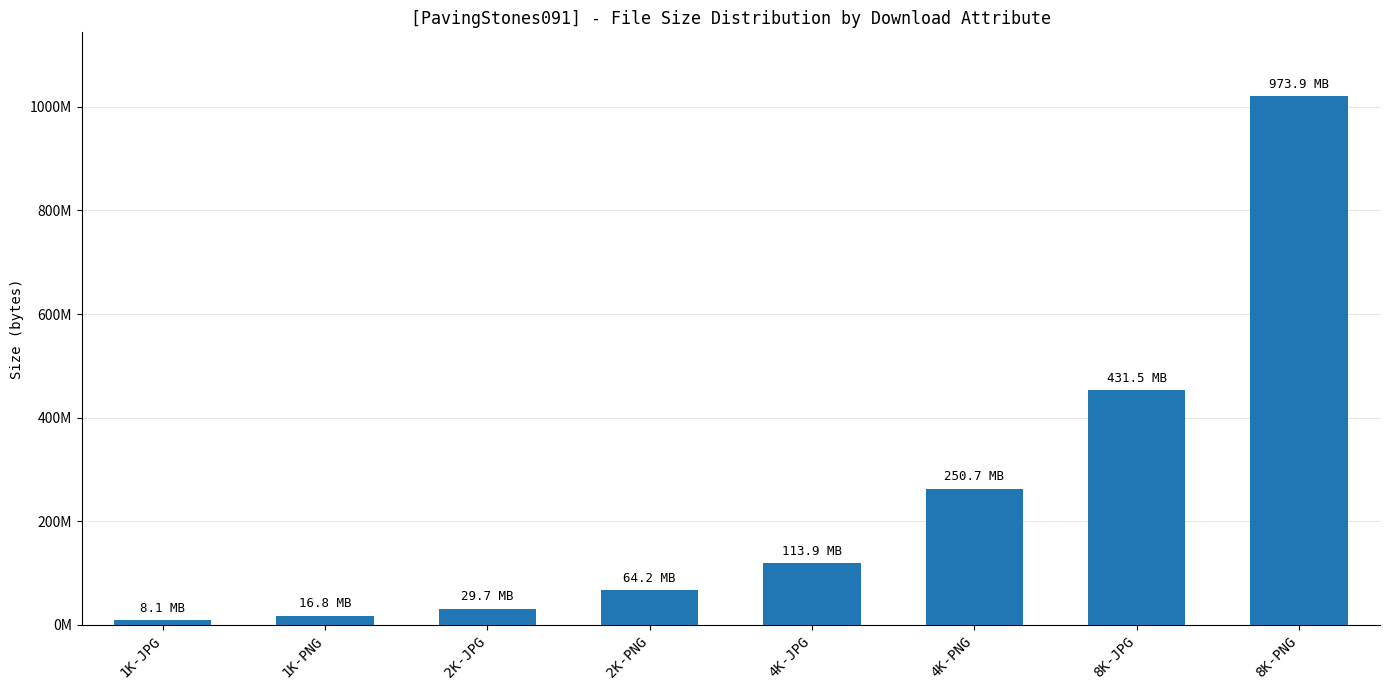

The chart shows a value of 13215624 at 1K-JPG. True or false?

False